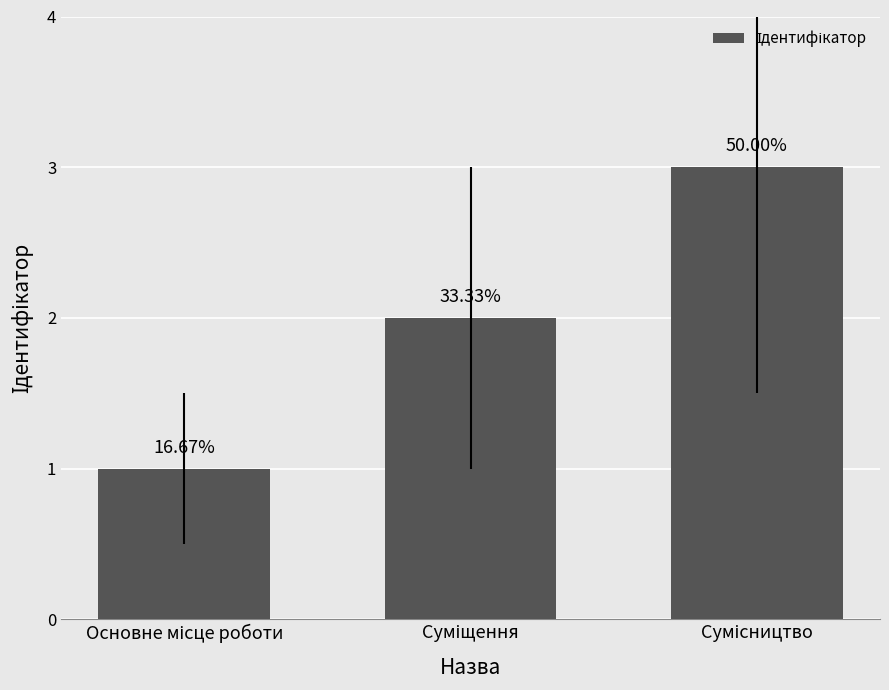

Reading right to left, extract all data points from this chart.

3	2	1